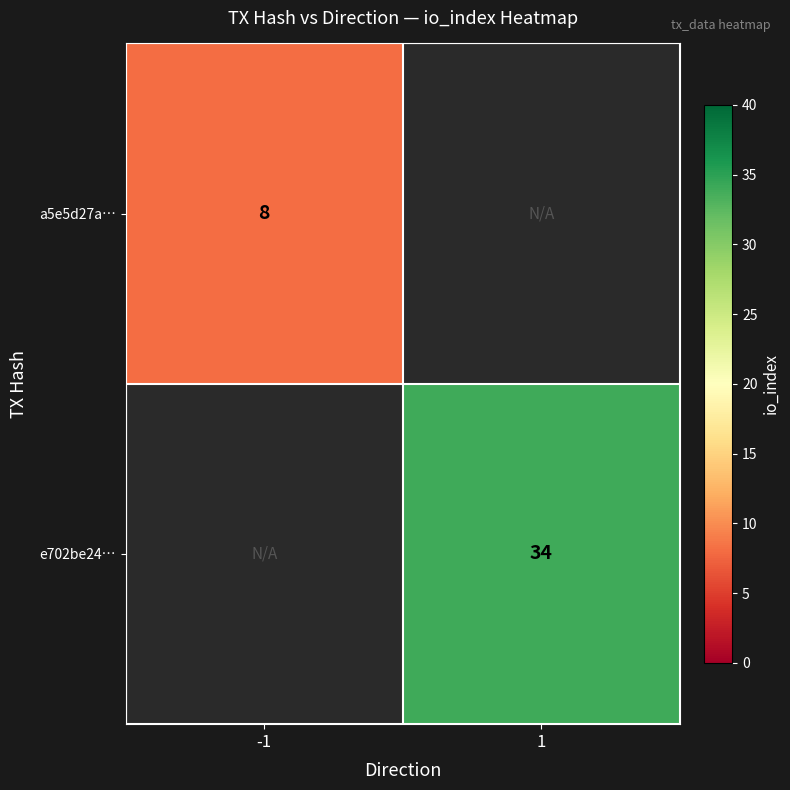

Is the value of e702be24… at 1 greater than the value of a5e5d27a… at 1?

No